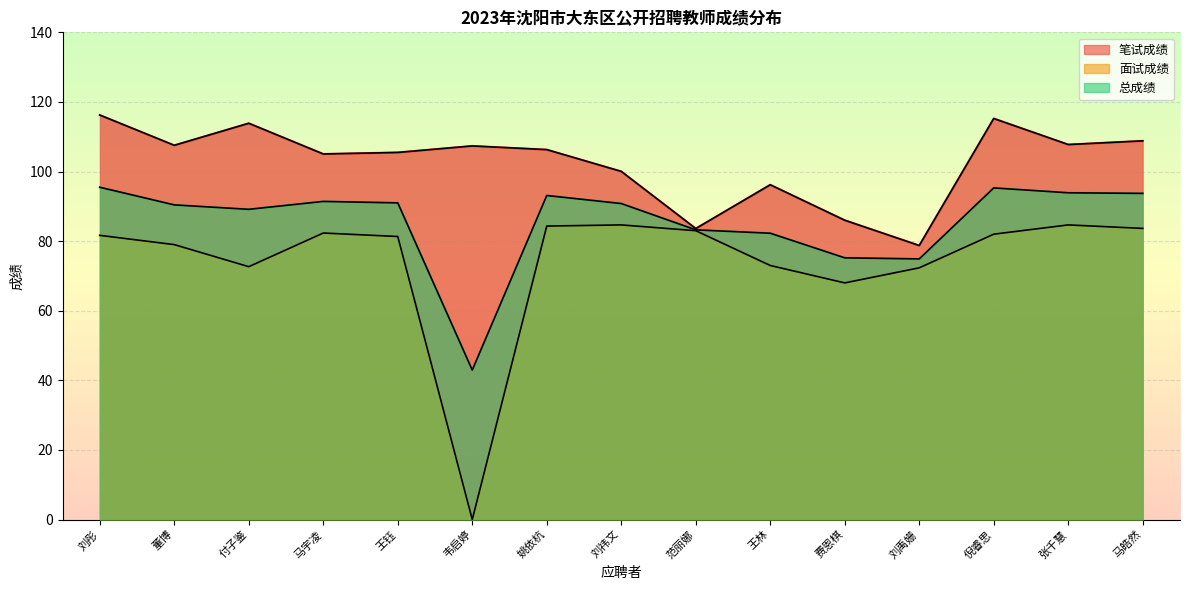

At which category is the sum across all series the highest?

刘彤